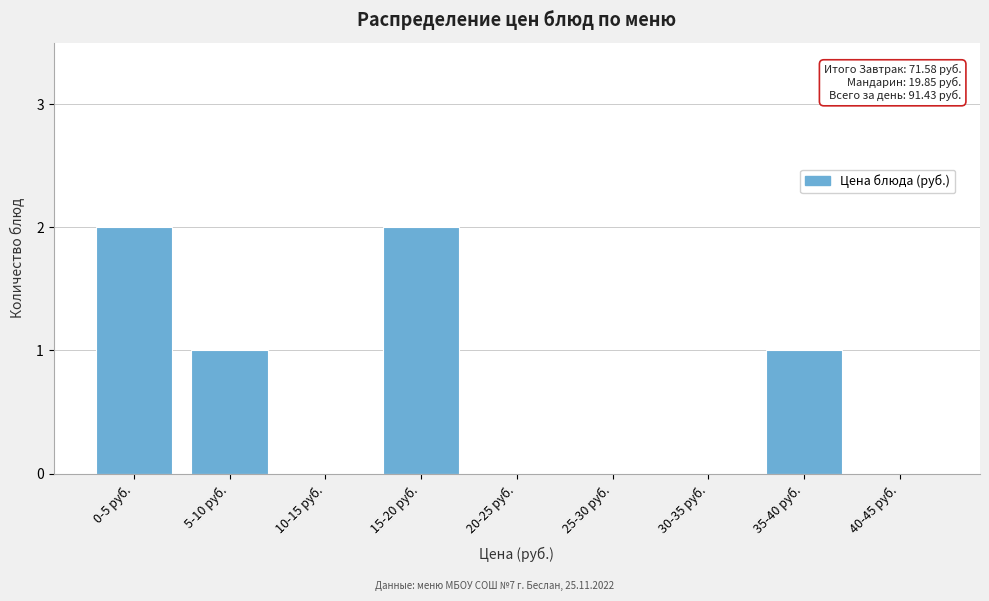

Reading left to right, what are all the values shown in this chart?

0-5 руб.=2	5-10 руб.=1	10-15 руб.=0	15-20 руб.=2	20-25 руб.=0	25-30 руб.=0	30-35 руб.=0	35-40 руб.=1	40-45 руб.=0